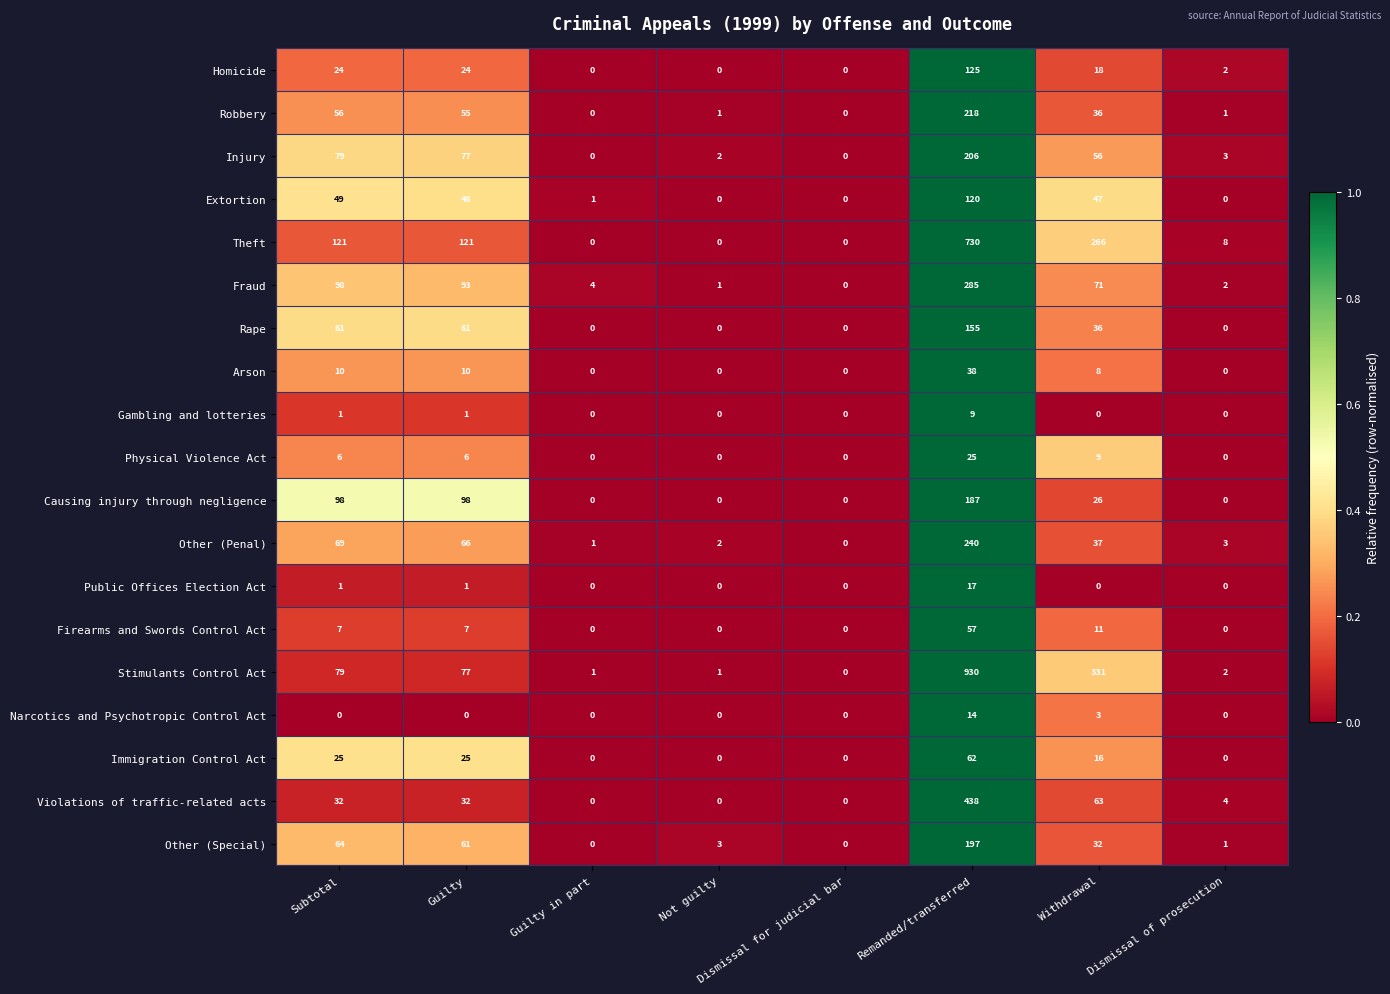

Which series has the largest total across all categories?

Stimulants Control Act